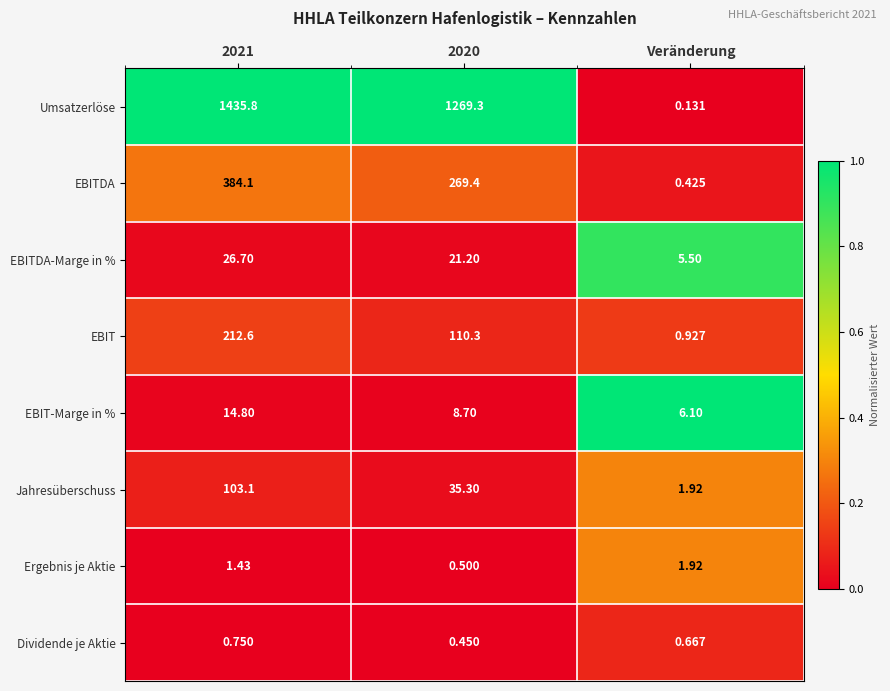

What is the total value across all series at 2021?

2179.3